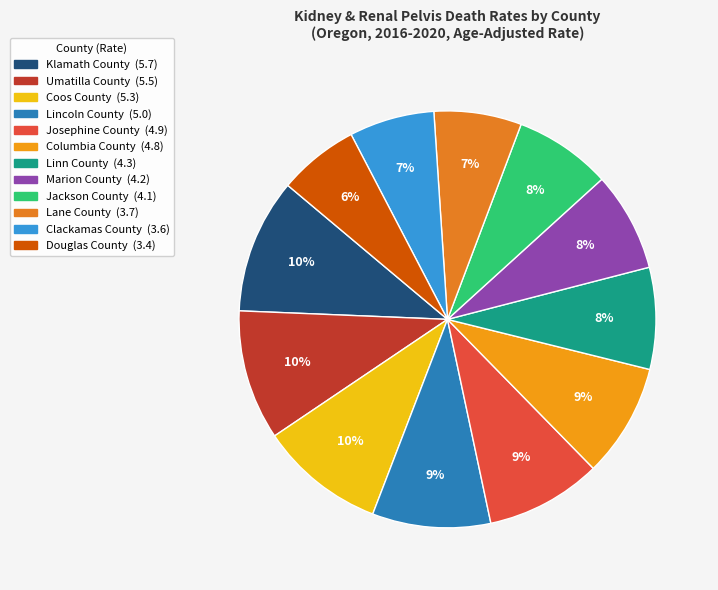

How much of the chart is everything except Clackamas County?

93.4%